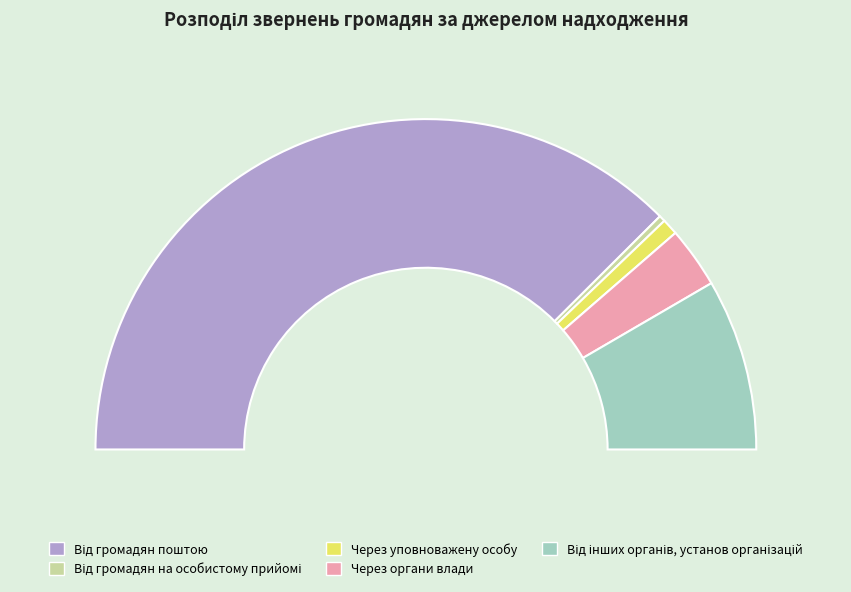

What is the ratio of the value at Від громадян на особистому прийомі to the value at Через уповноважену особу?

0.4